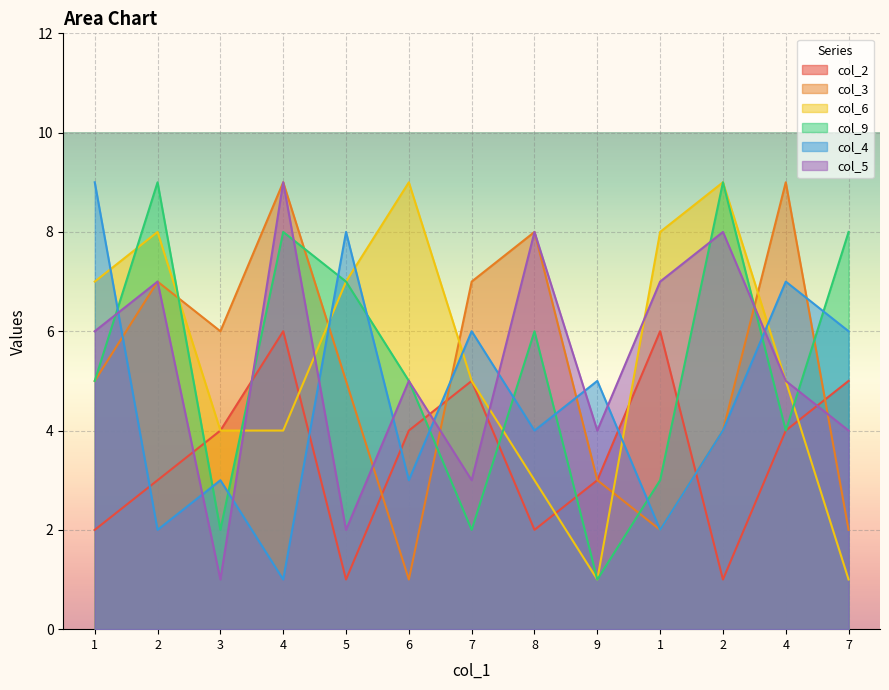

What is the spread (max minus min) of values at 7?

5